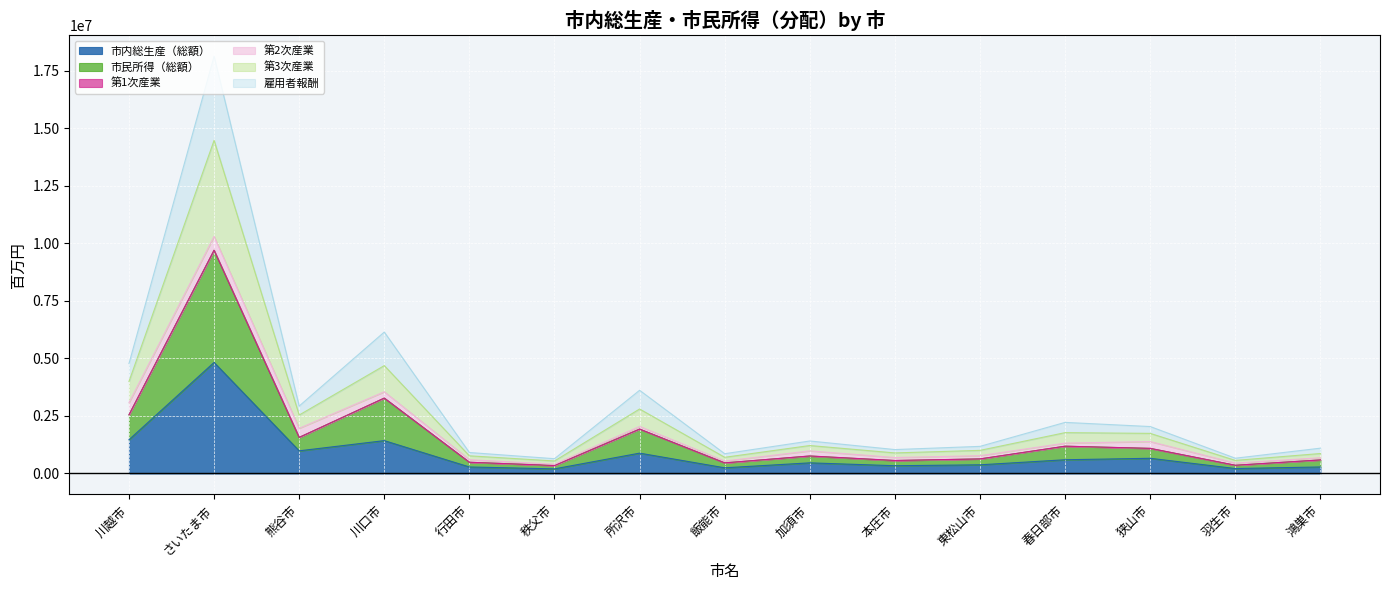

Where is 市内総生産（総額） nearest to the value 2511851?

川越市